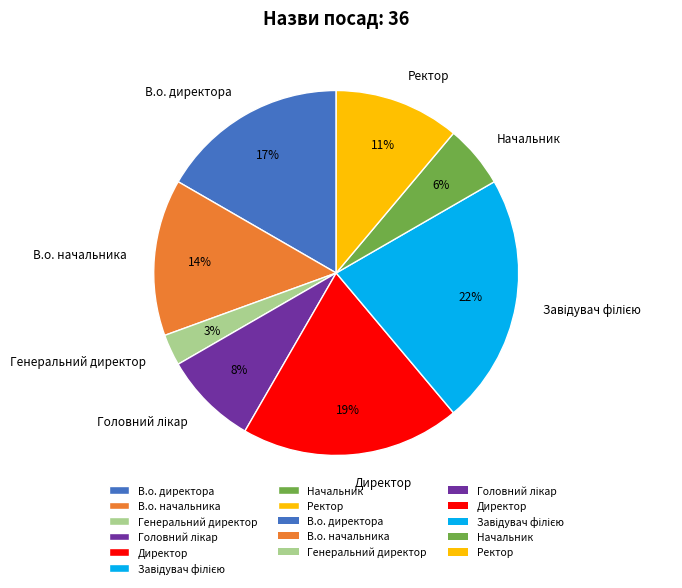

True or false: В.о. директора accounts for 6% of the total.

False